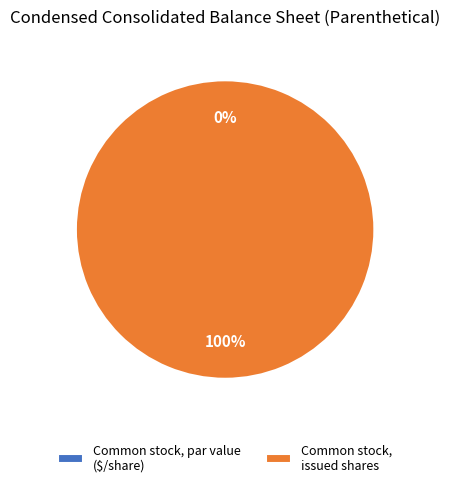

To the nearest percent, what is the combined percentage of Common stock, par value (in dollars per share) and Common stock, issued shares?

100%